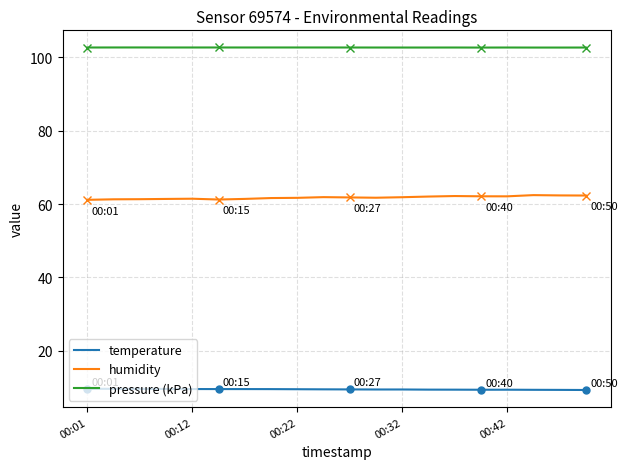

Rank the series by their maximum value, from highest to lowest.

pressure (kPa), humidity, temperature